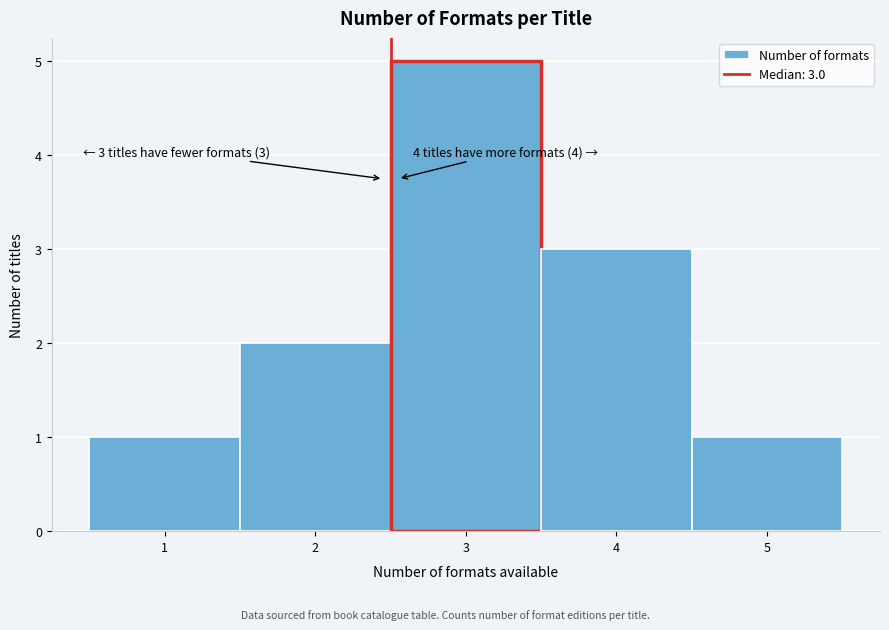

Reading left to right, what are all the values shown in this chart?

1	2	5	3	1